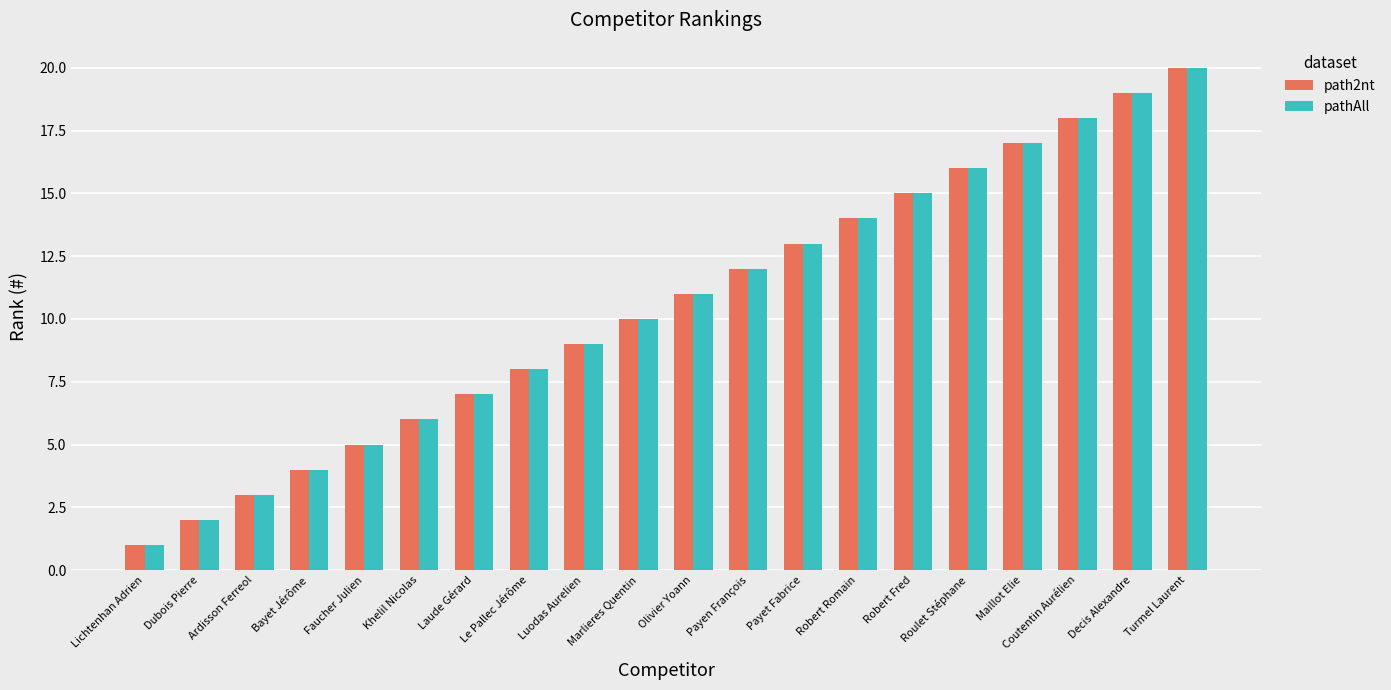

Which category has the highest value across all series?

Turmel Laurent